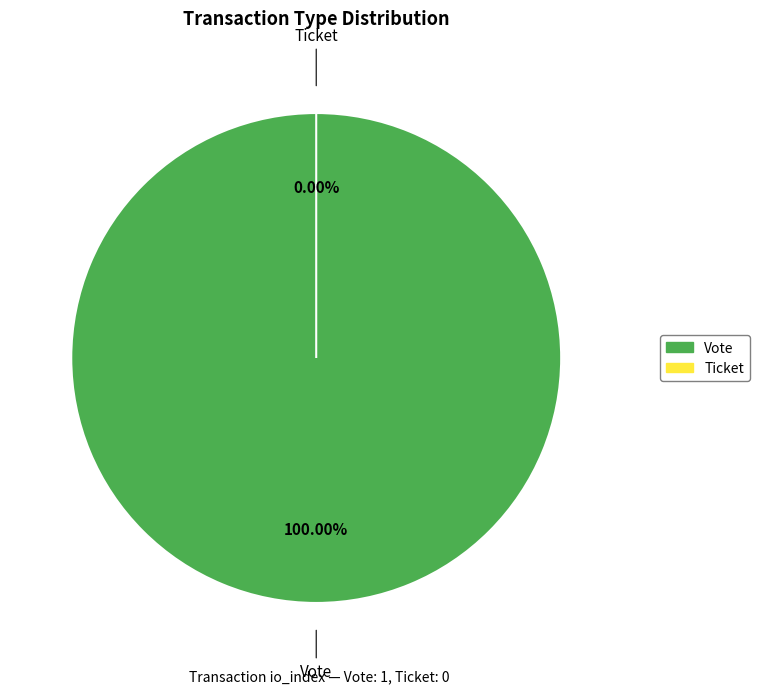

Combined, do Vote and Ticket account for over 50%?

Yes